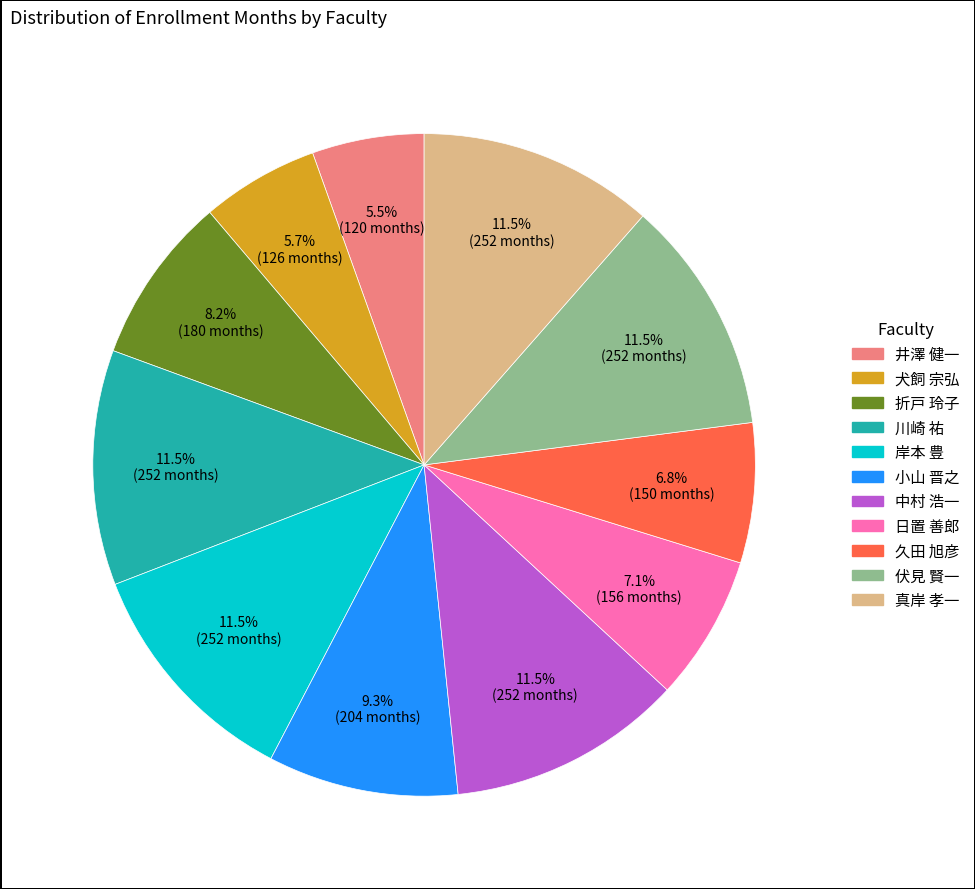

Is there any slice that represents more than half of the pie?

No